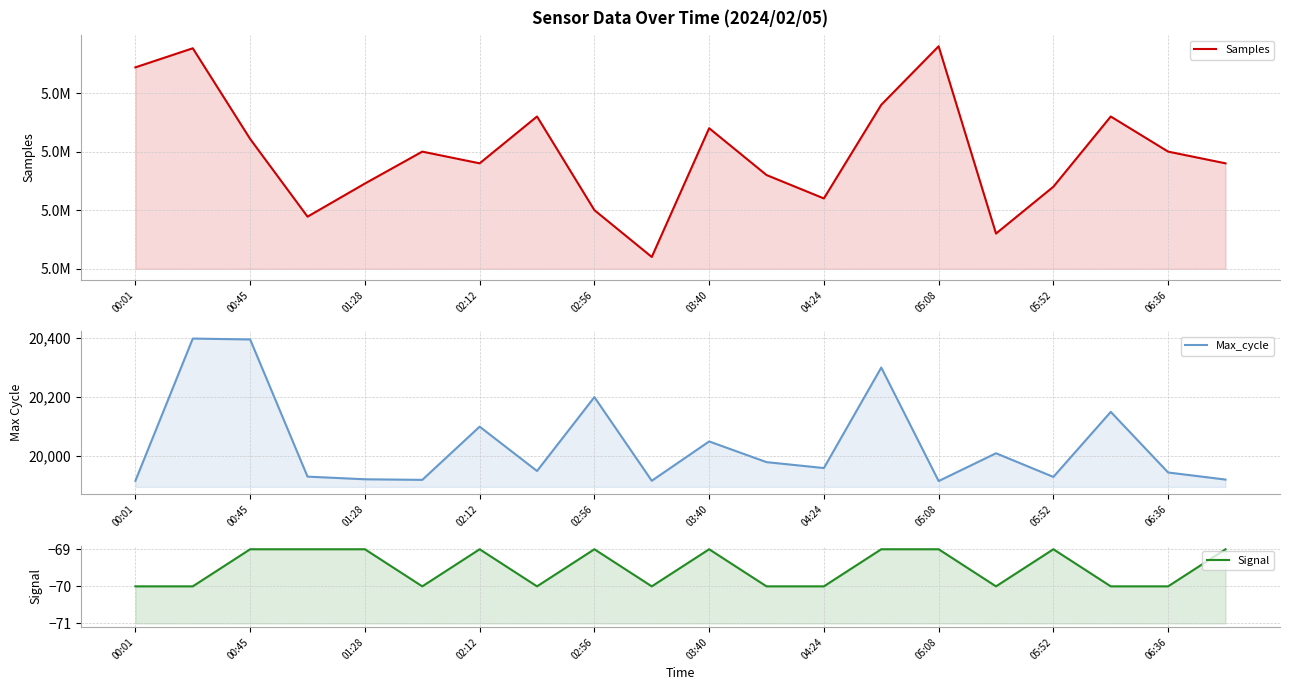

Which series has the largest range (max minus min)?

Samples